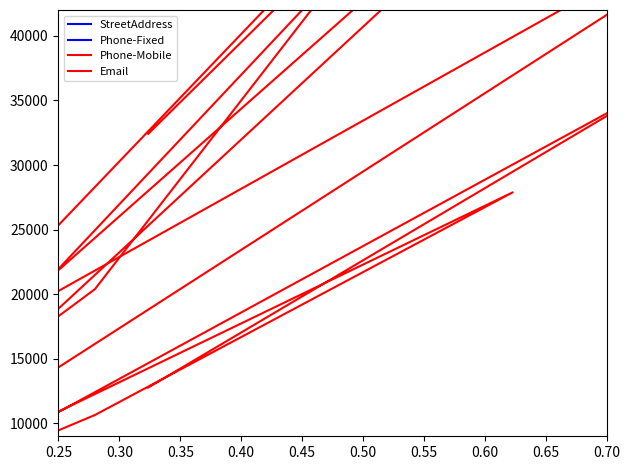

What is the difference between the StreetAddress values at 0.55 and 0.30?

184108